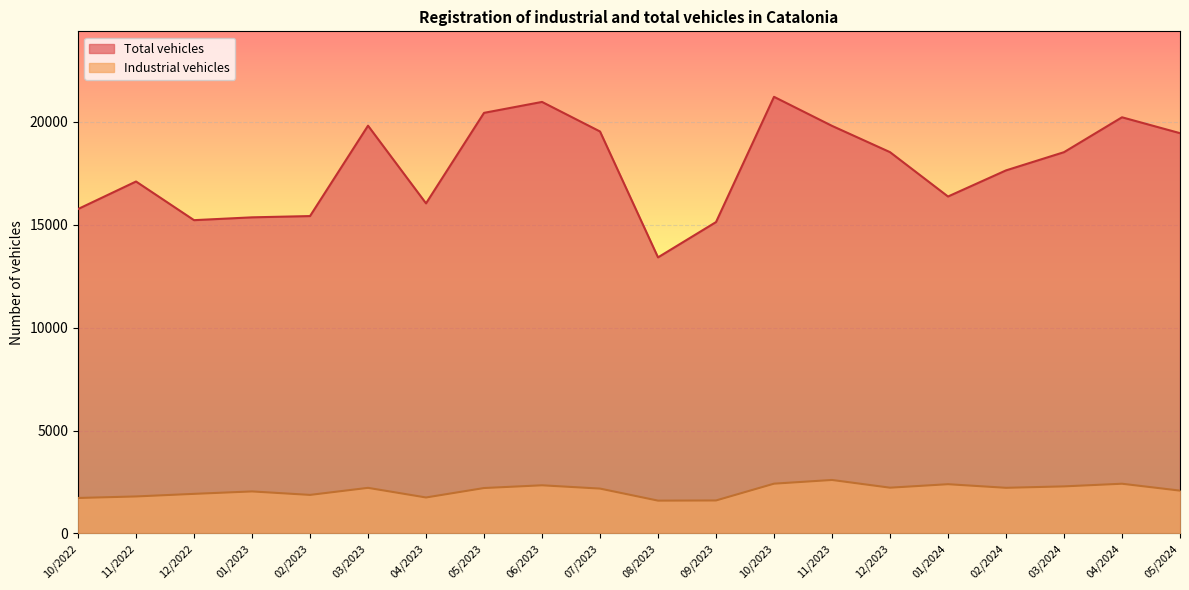

What is the difference between the Industrial vehicles values at 05/2024 and 07/2023?

99